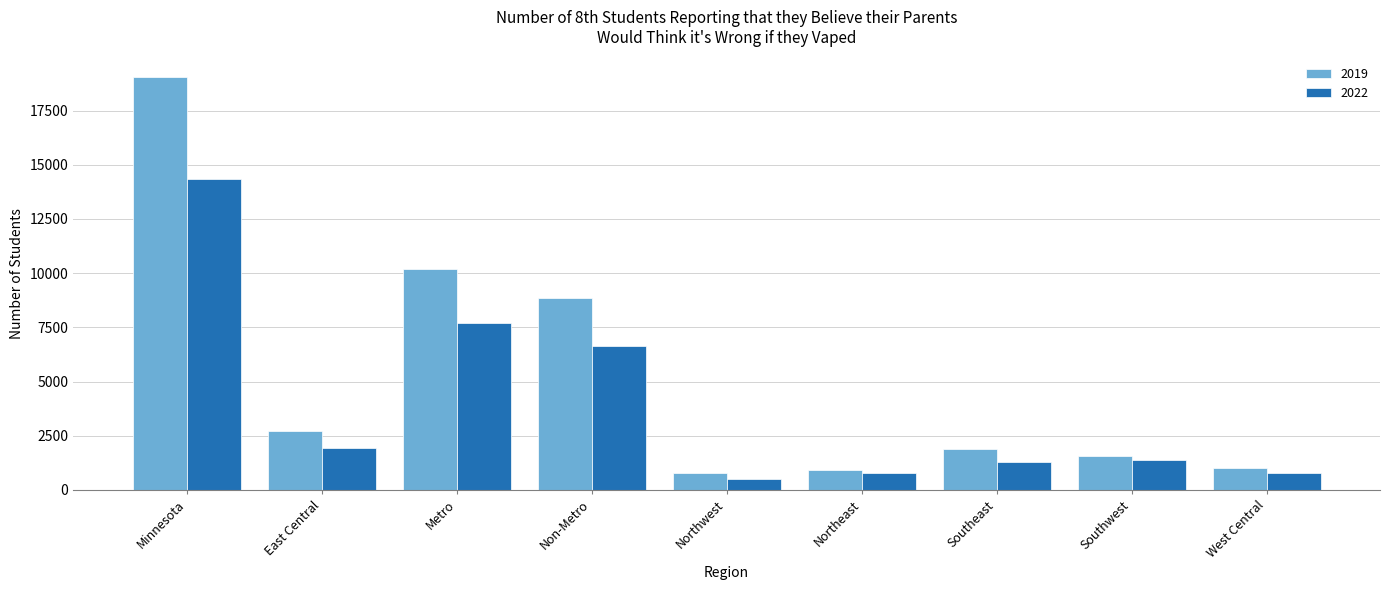

True or false: 2022 has a value of 1374 at Southwest.

True